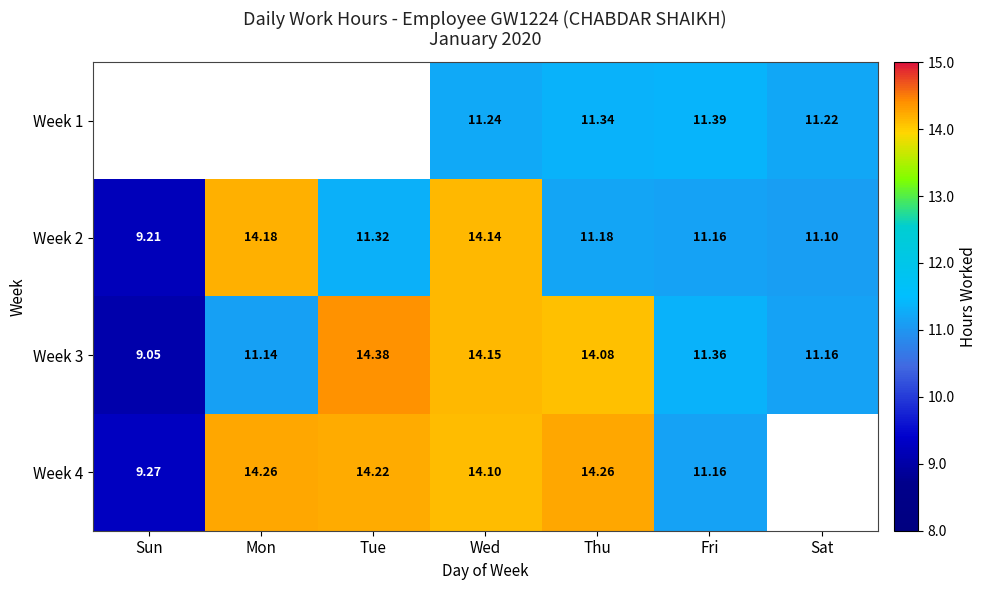

Is it true that Week 2 equals 24.2 at Wed?

False